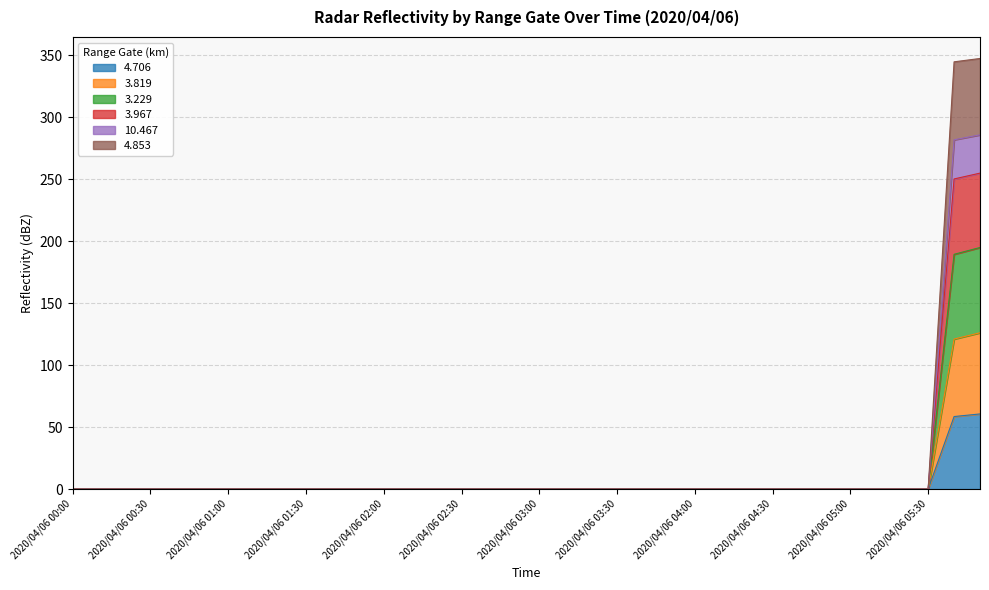

True or false:   3.967 has more than 0 interior local peaks.

False